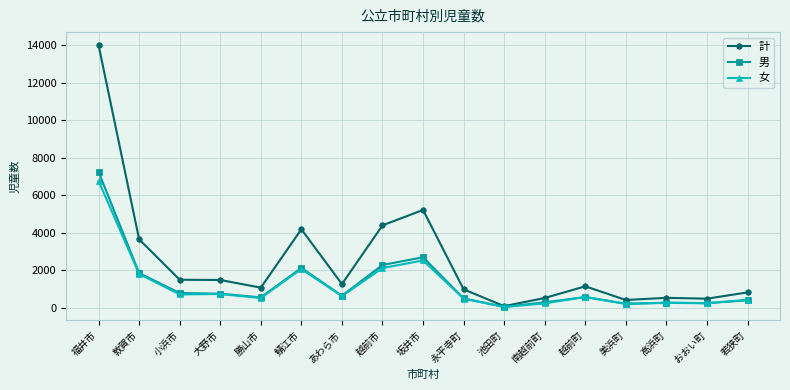

What position from the left is おおい町?

16